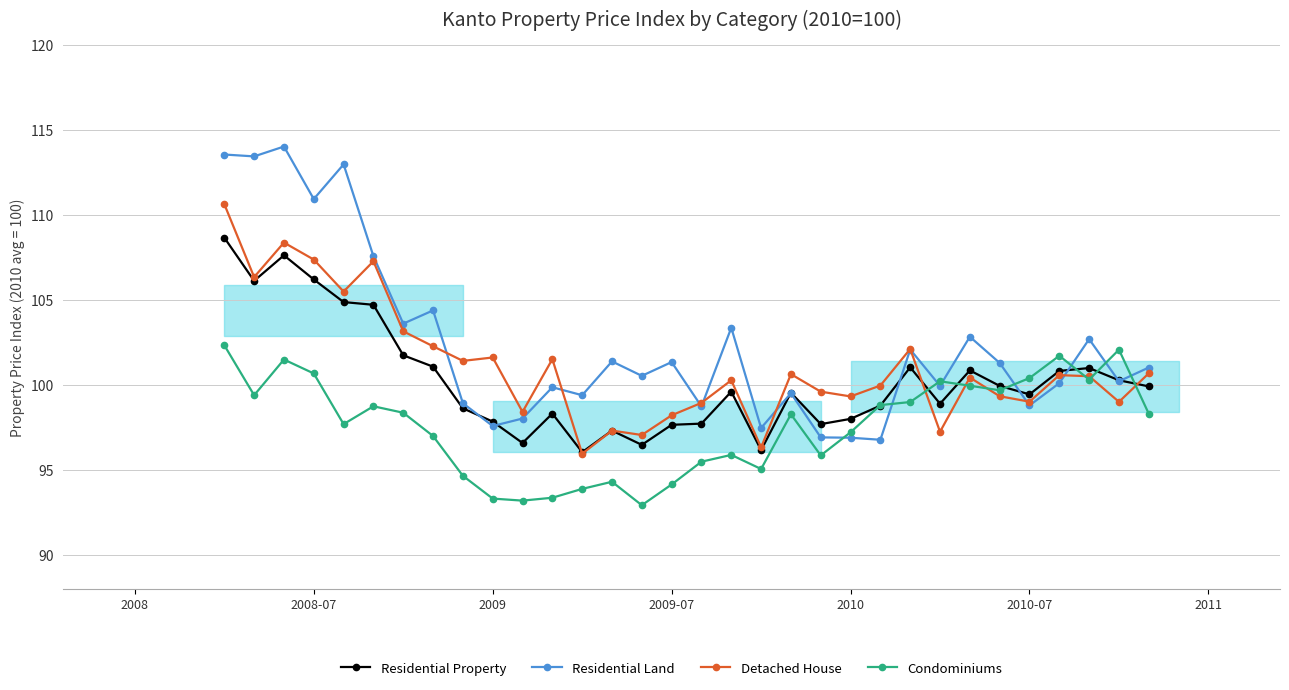

What are all the series names shown in the legend?

Residential Property, Residential Land, Detached House, Condominiums